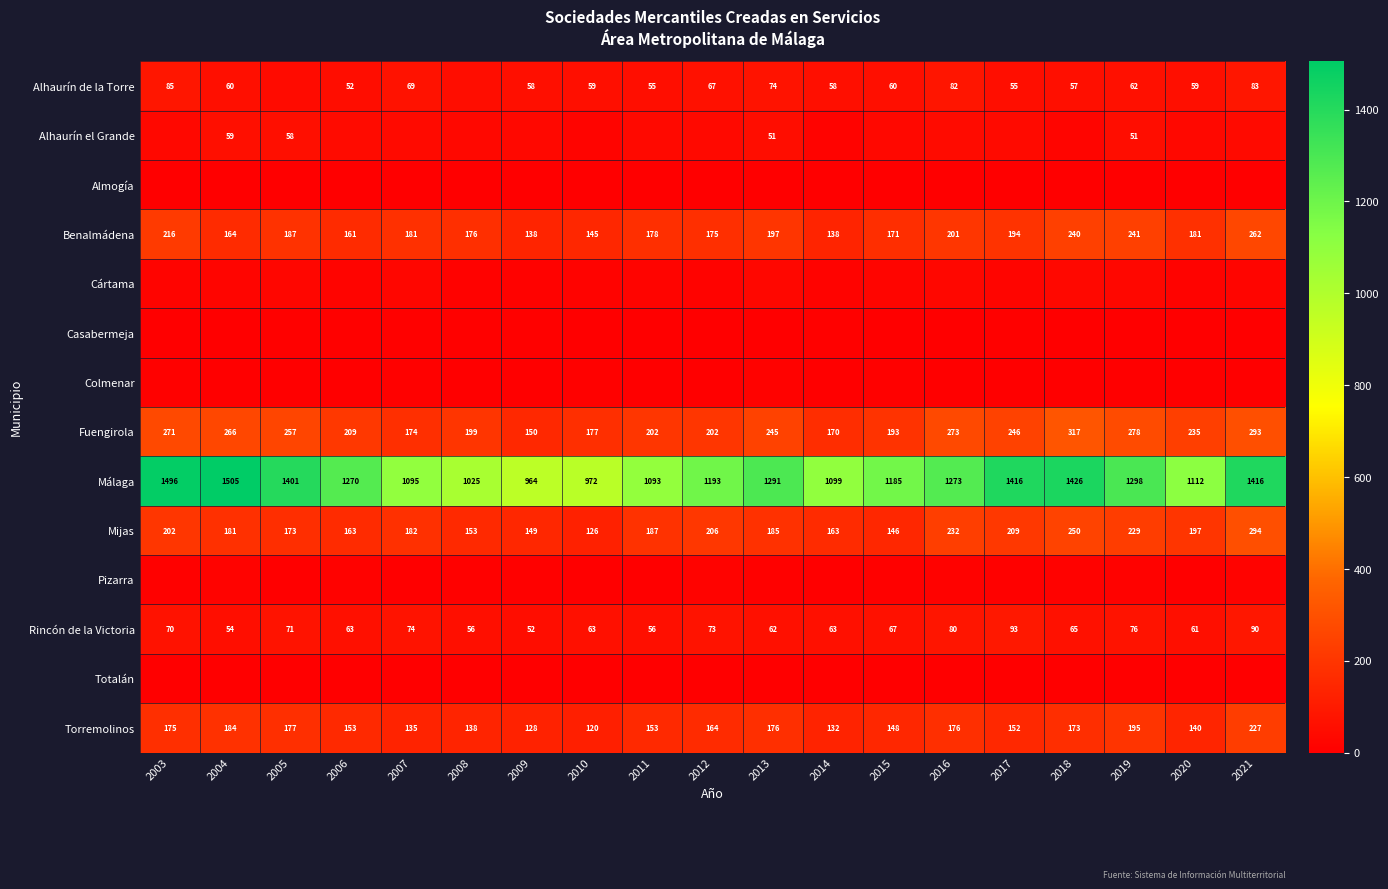

What is the greatest value displayed?

1505